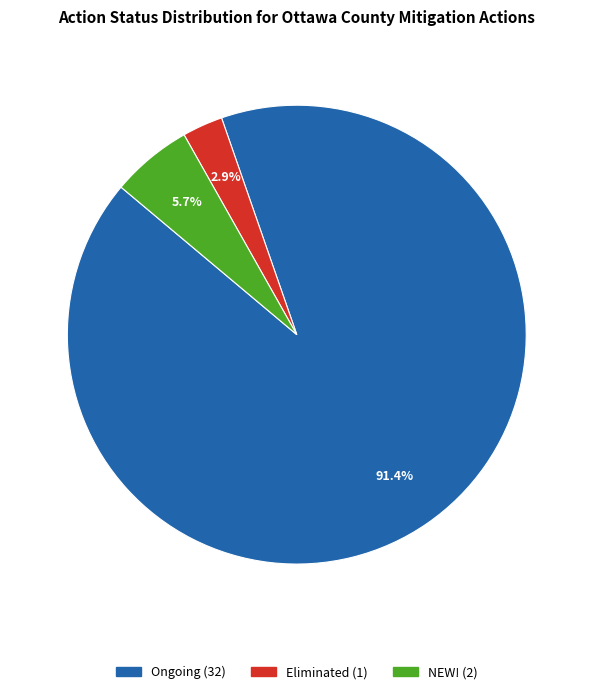

What is the majority slice?

Ongoing